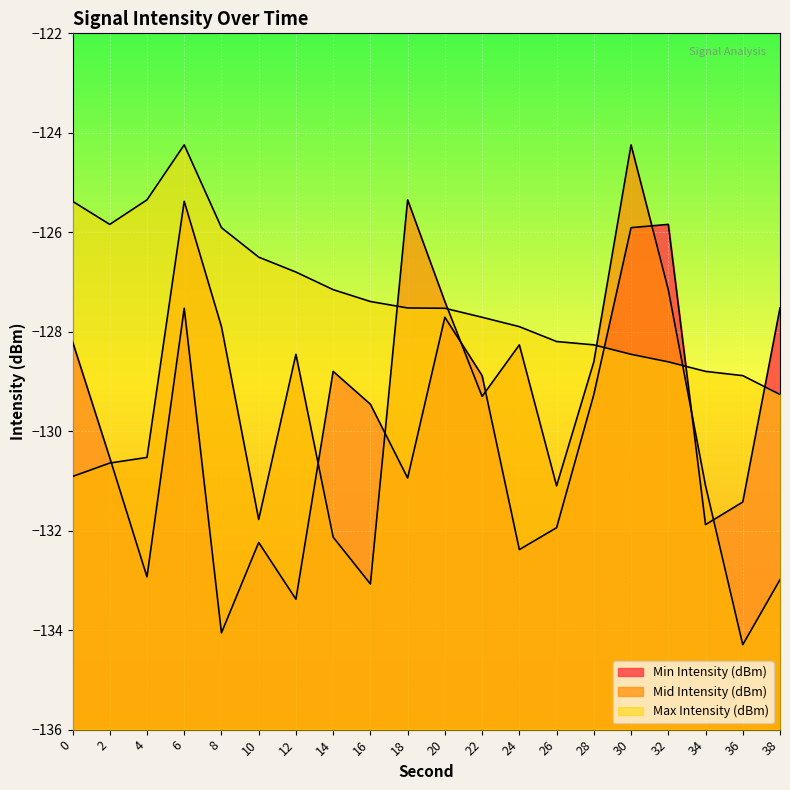

What is the value of the Min Intensity (dBm) point at the 20th from the left?

-127.5